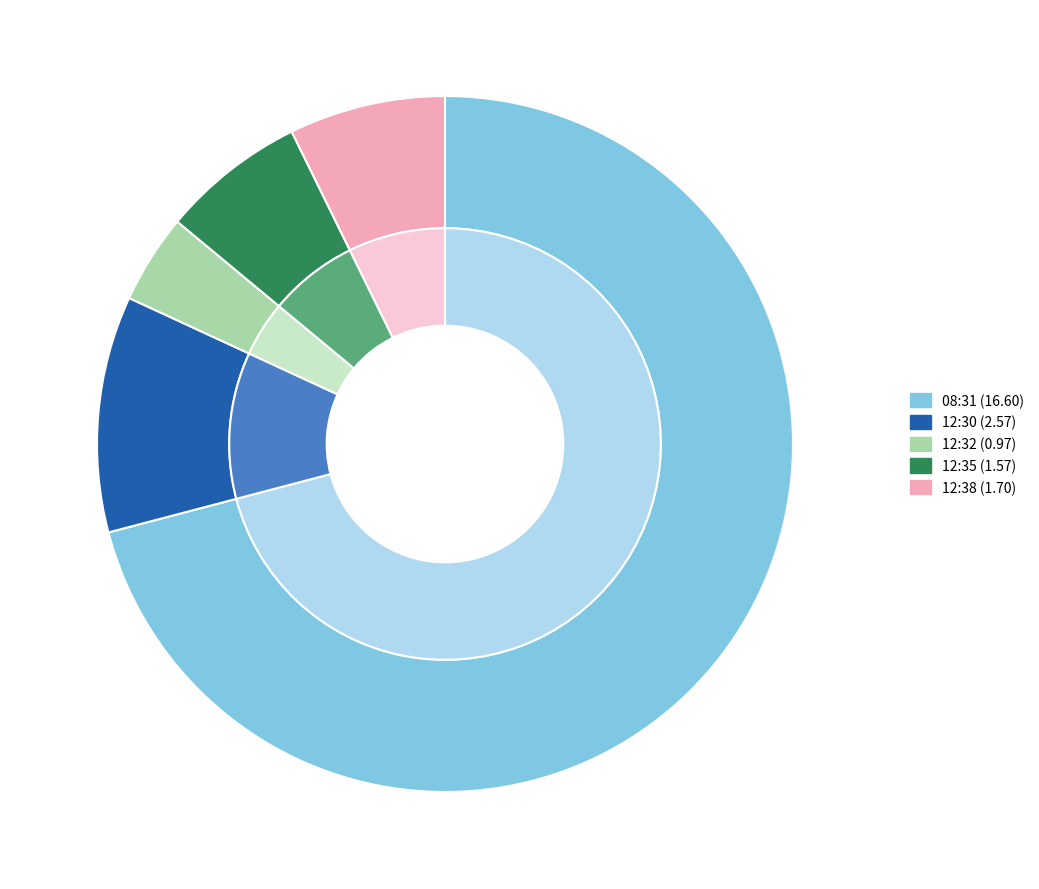

Rank the categories by value from highest to lowest.

2023-03-16T08:31:57.570Z, 2023-03-16T12:30:09.575Z, 2023-03-16T12:38:34.672Z, 2023-03-16T12:35:54.280Z, 2023-03-16T12:32:58.321Z